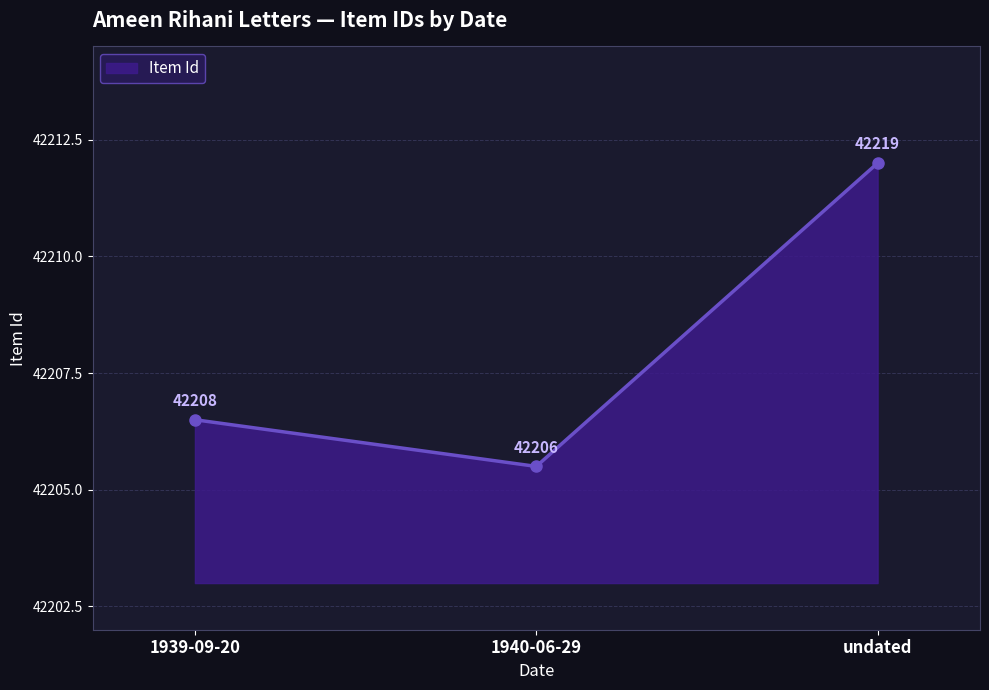

Approximately how many times larger is the value at 1940-06-29 compared to undated?

1.0